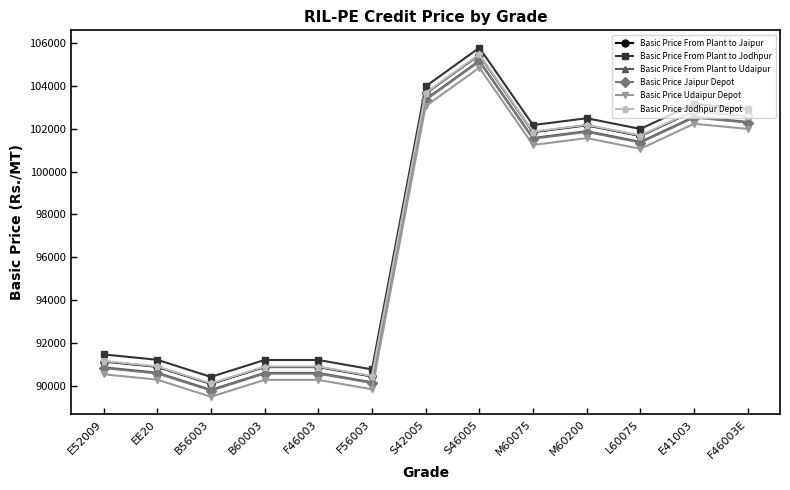

What is the label of the 6th point from the left?

F56003